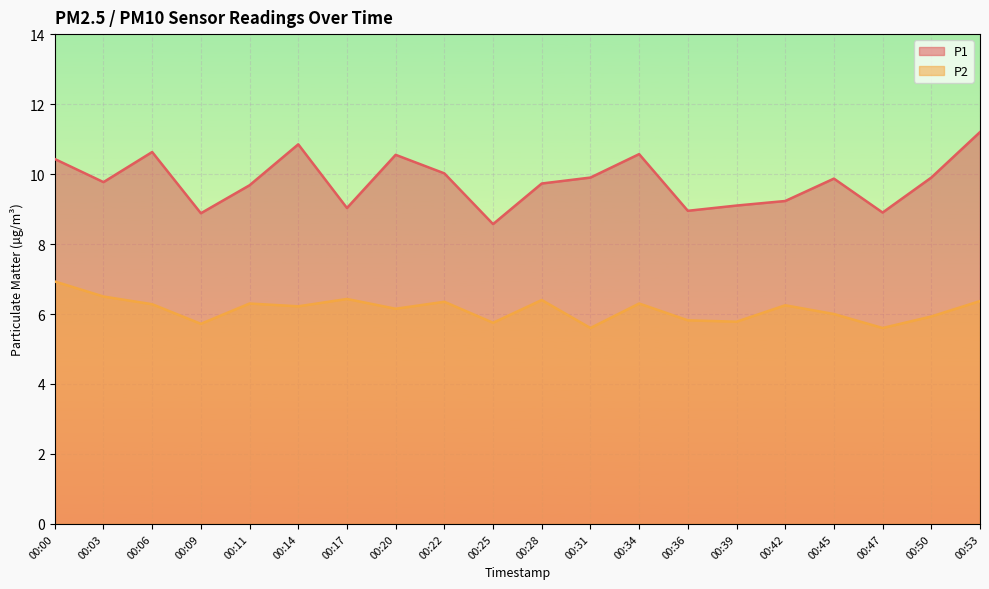

Is it true that P1 equals 2.0 at 00:17?

False